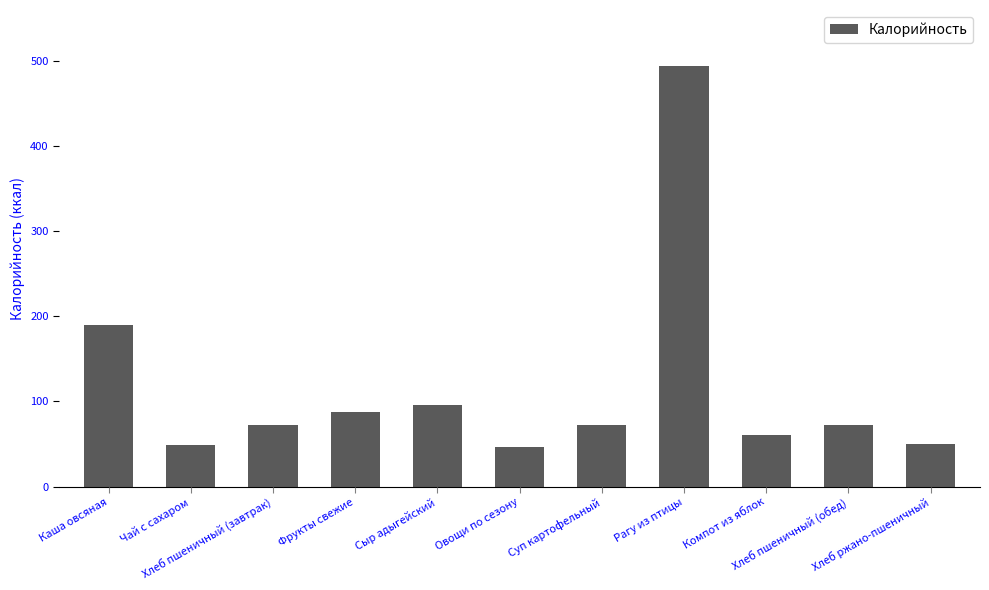

Is it true that the value at Компот из яблок is 81.5?

False